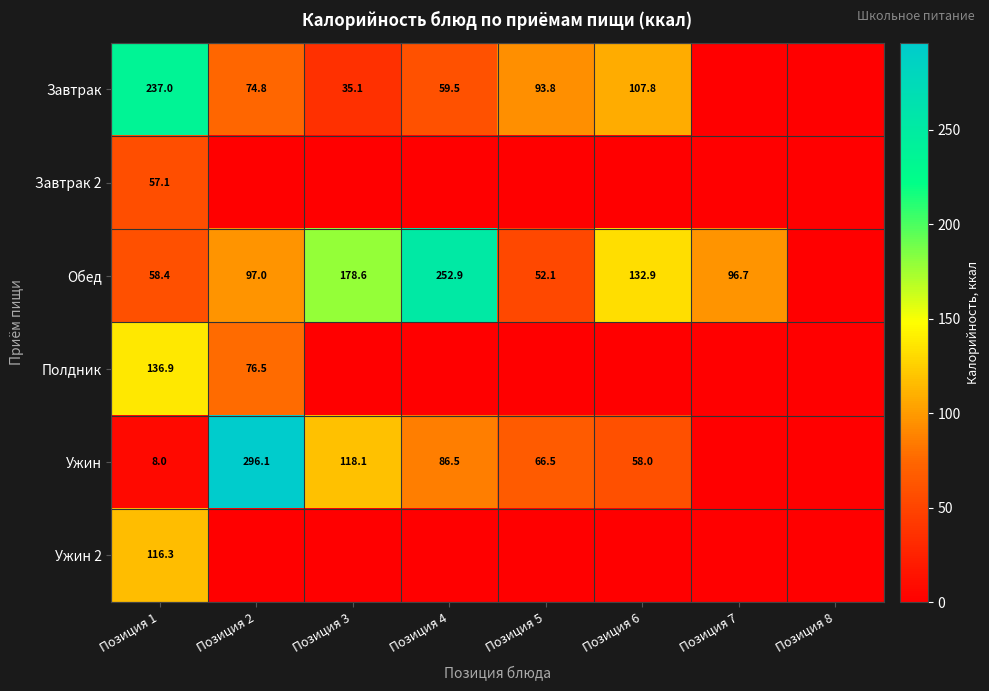

What is the difference between the Завтрак values at Позиция 3 and Позиция 5?

58.7